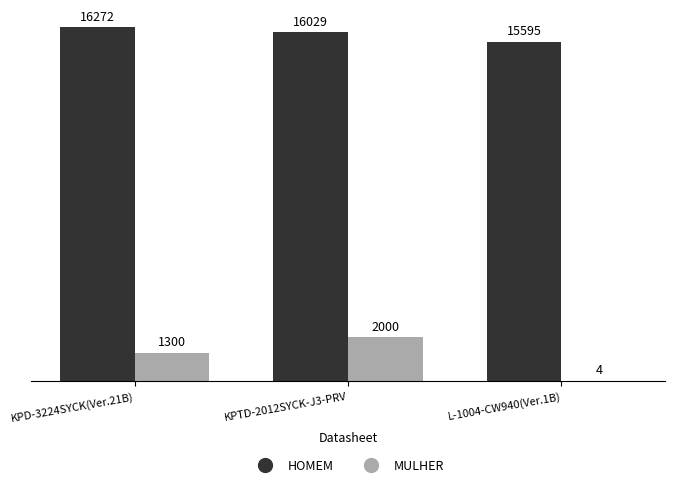

At which category is the sum across all series the highest?

KPTD-2012SYCK-J3-PRV